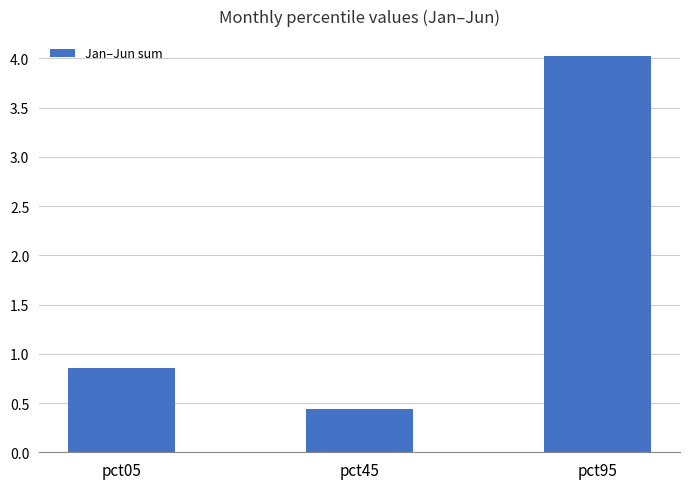

How many bars are there in total?

3